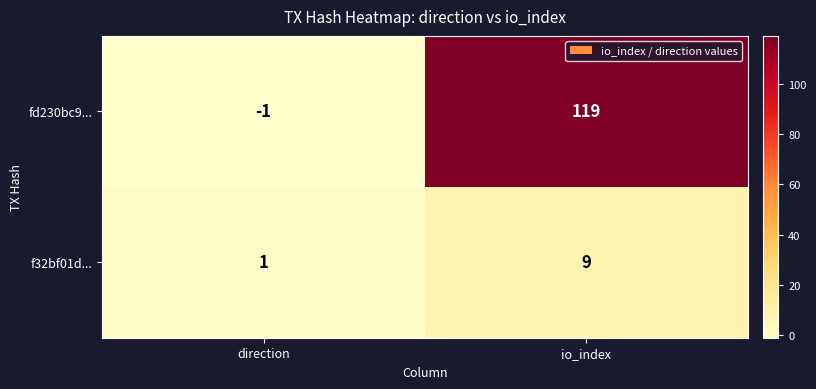

At which category is the sum across all series the highest?

io_index